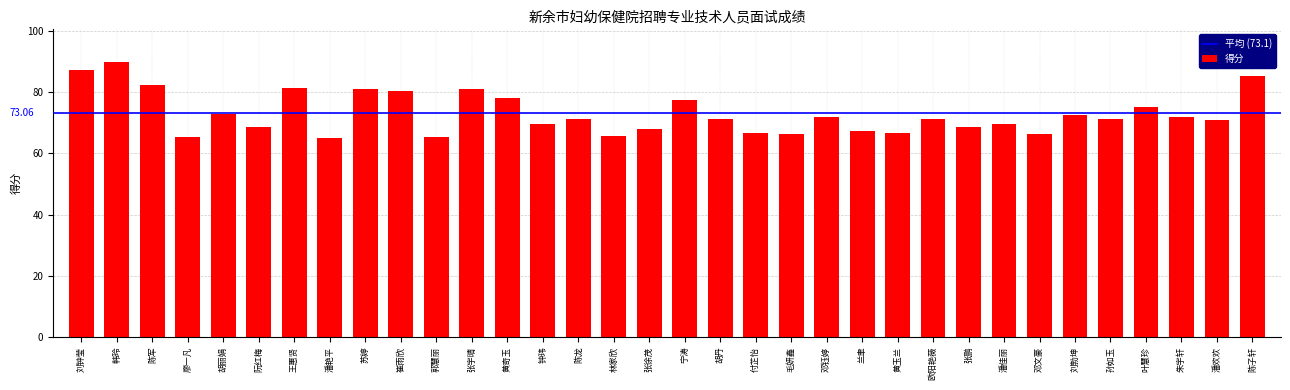

Read the value at 欧阳艳薇.

71.4